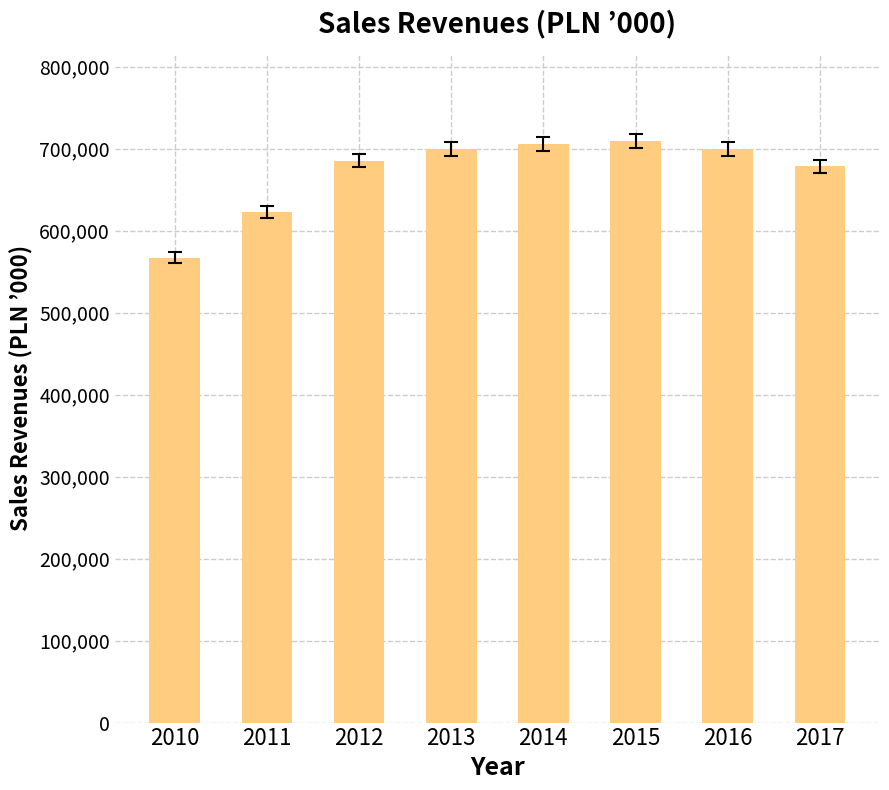

What is the greatest value displayed?

709473